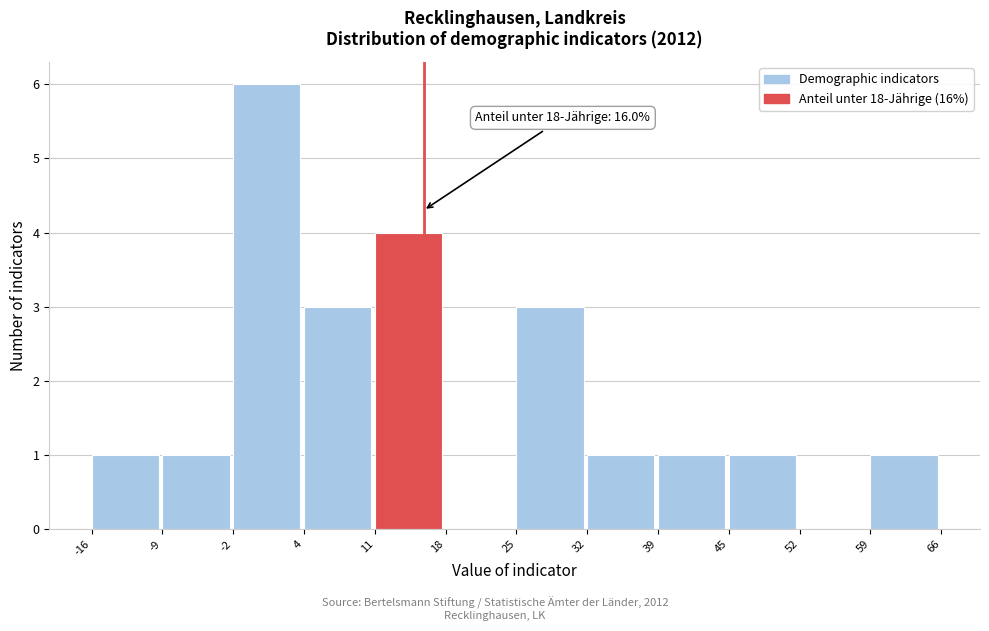

Over which range of the x-axis is the bar tallest?

-2 to 4